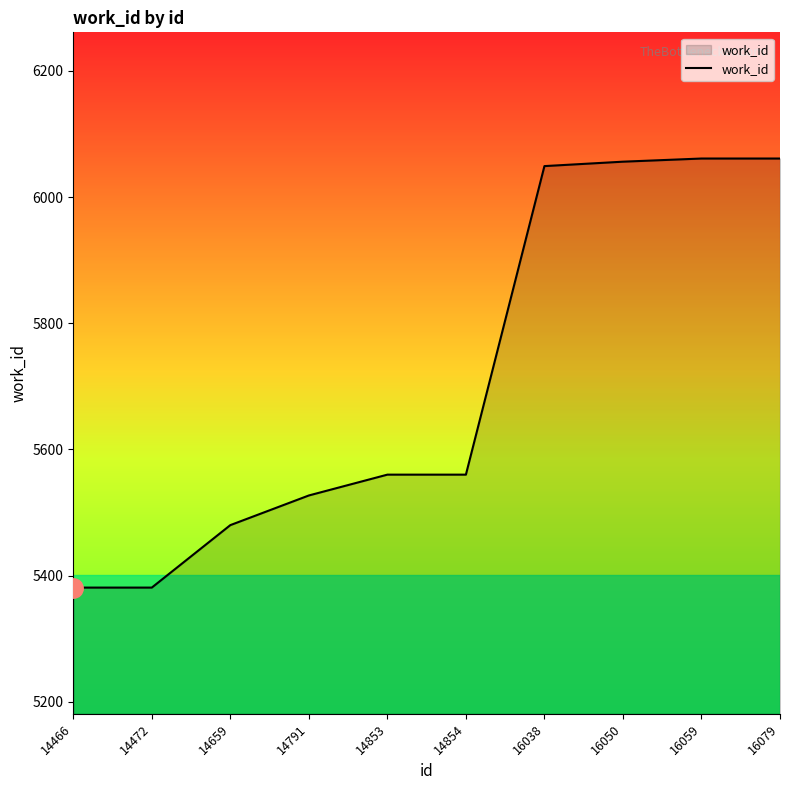

Which has a higher value, 14472 or 16050?

16050